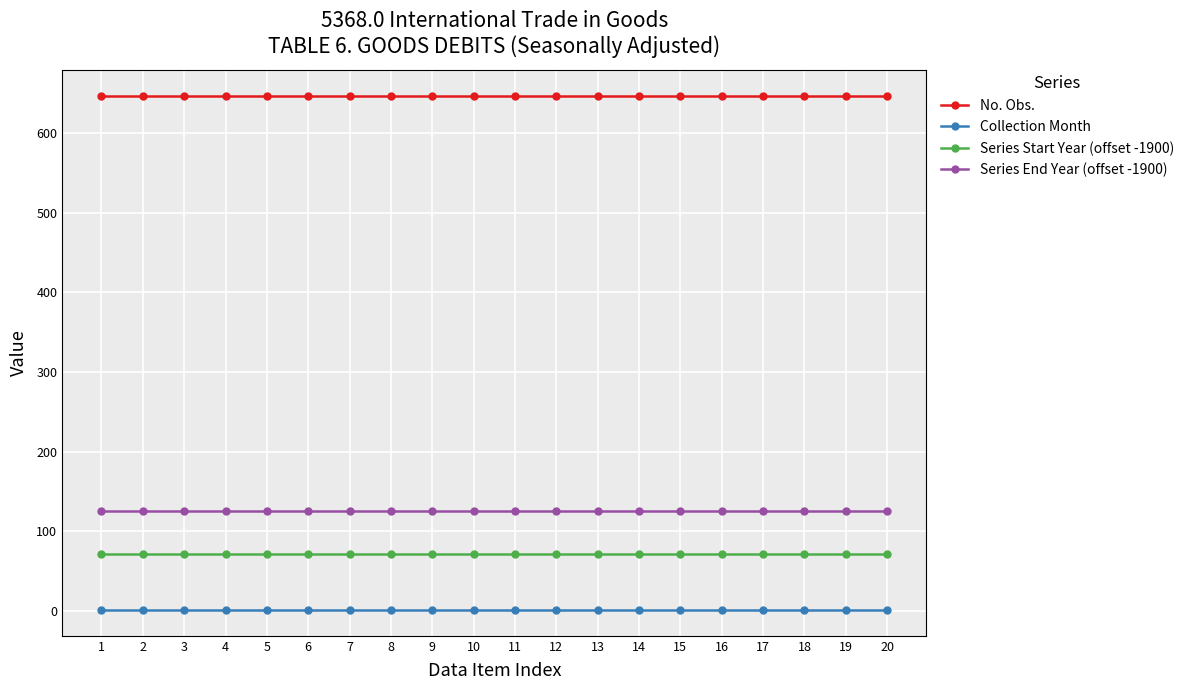

Is it true that No. Obs. equals 380 at 19?

False